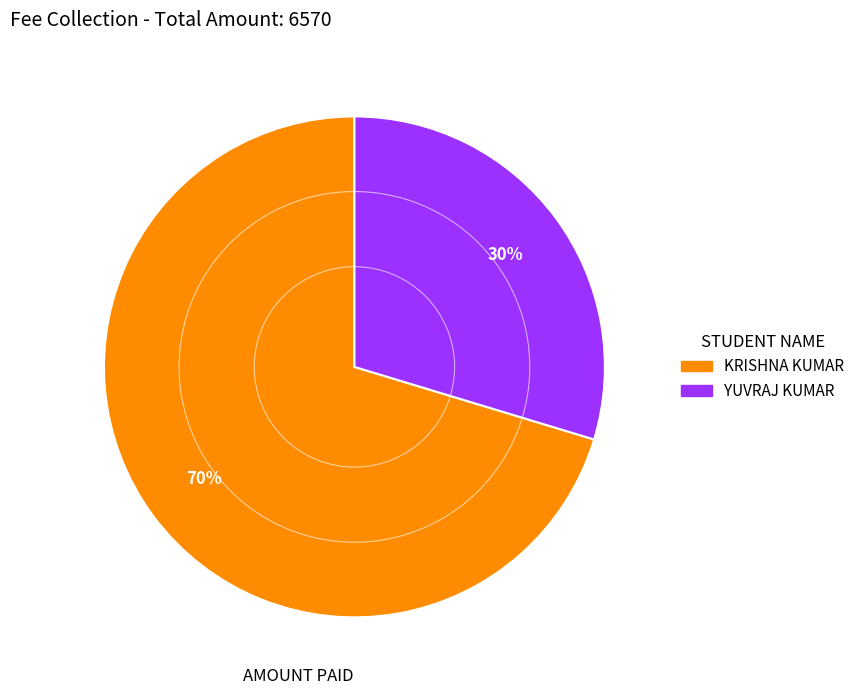

What percentage is the YUVRAJ KUMAR slice, to the nearest percent?

30%